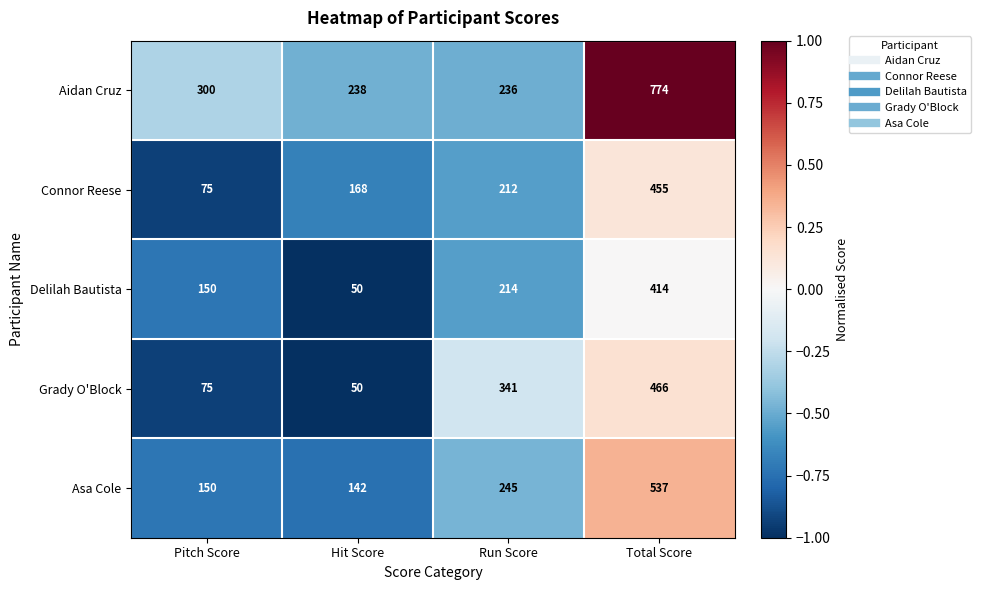

What is the maximum value shown in the chart?

774